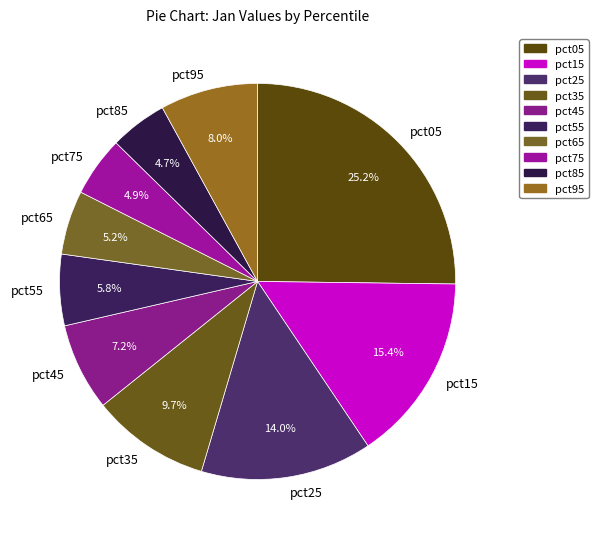

Does pct25 represent more than half of the total?

No